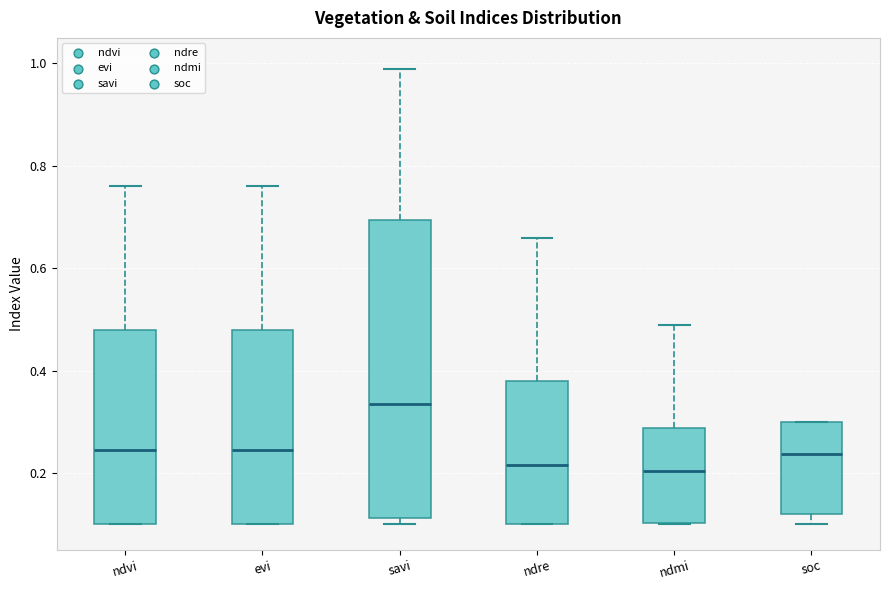

Which box is the tallest, from its lower edge to its upper edge?

savi